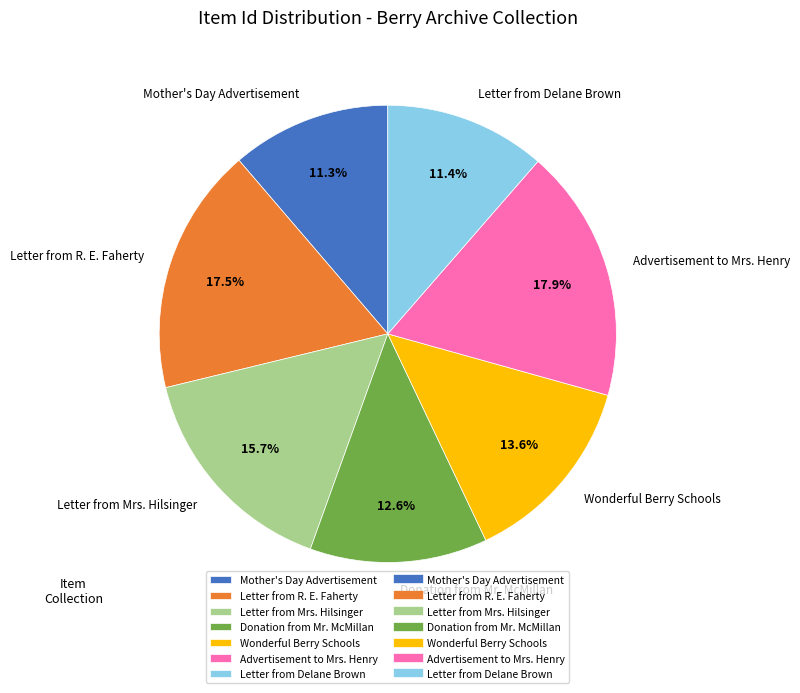

To the nearest percent, what is the combined percentage of Advertisement to Mrs. Henry and Letter from R. E. Faherty?

35%